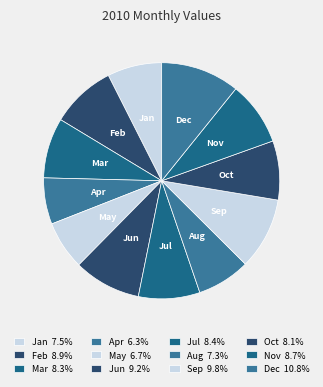

Approximately how many times larger is the value at Apr compared to Mar?

0.8